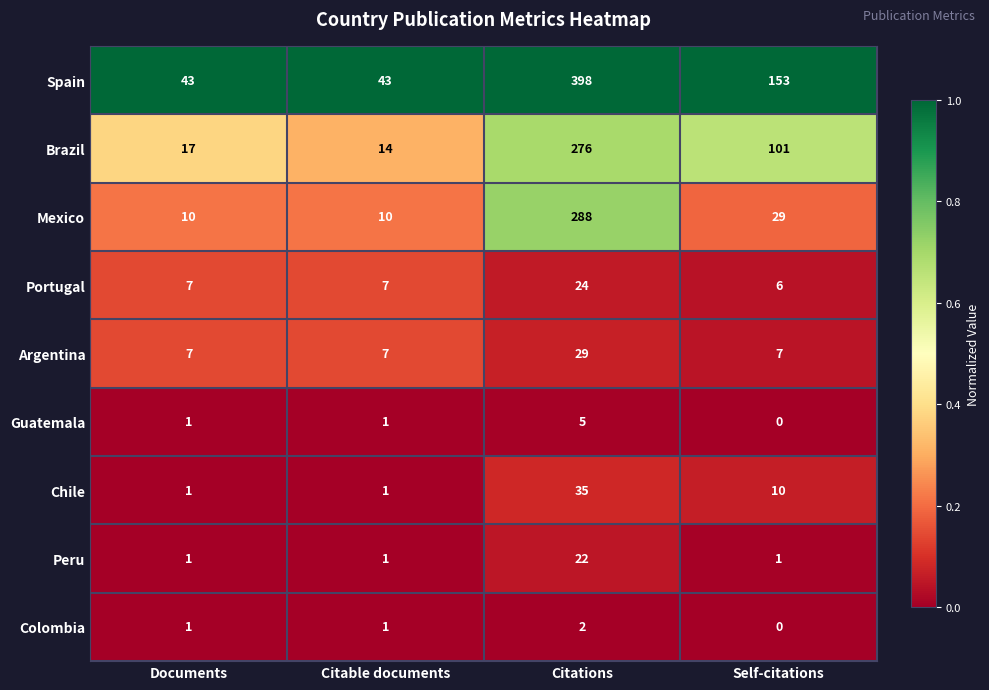

At which category does the chart reach its peak across all series?

Citations